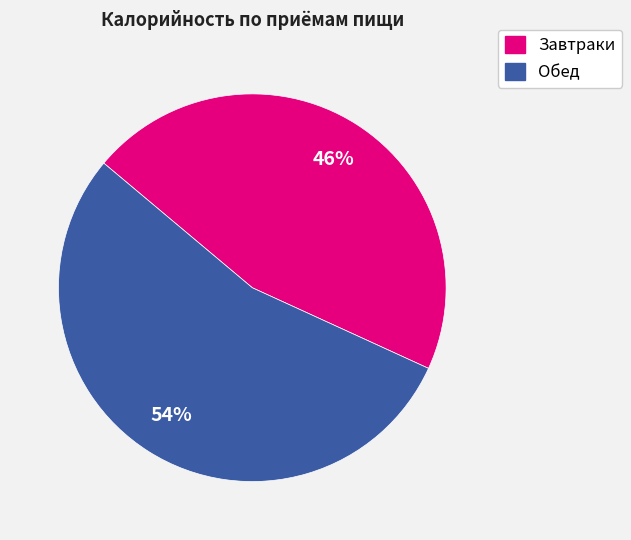

Is there any slice that represents more than half of the pie?

Yes